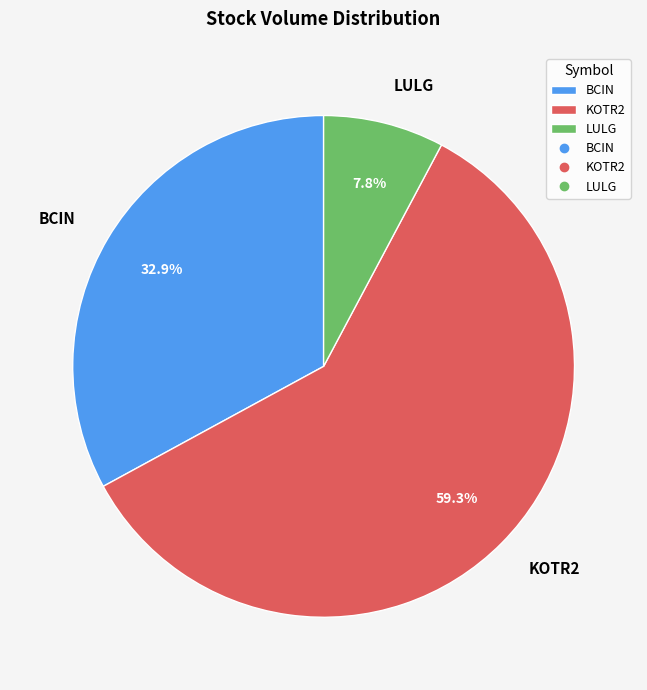

Which has a higher value, LULG or BCIN?

BCIN